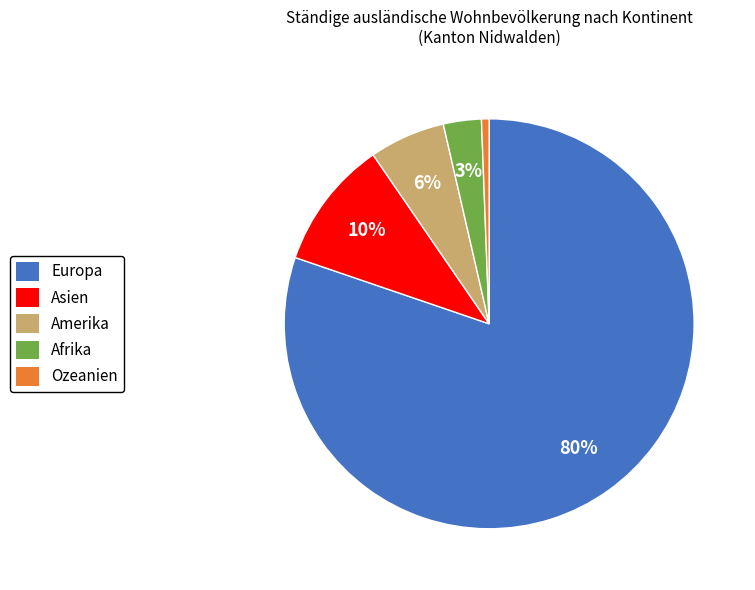

What is the majority slice?

Europa